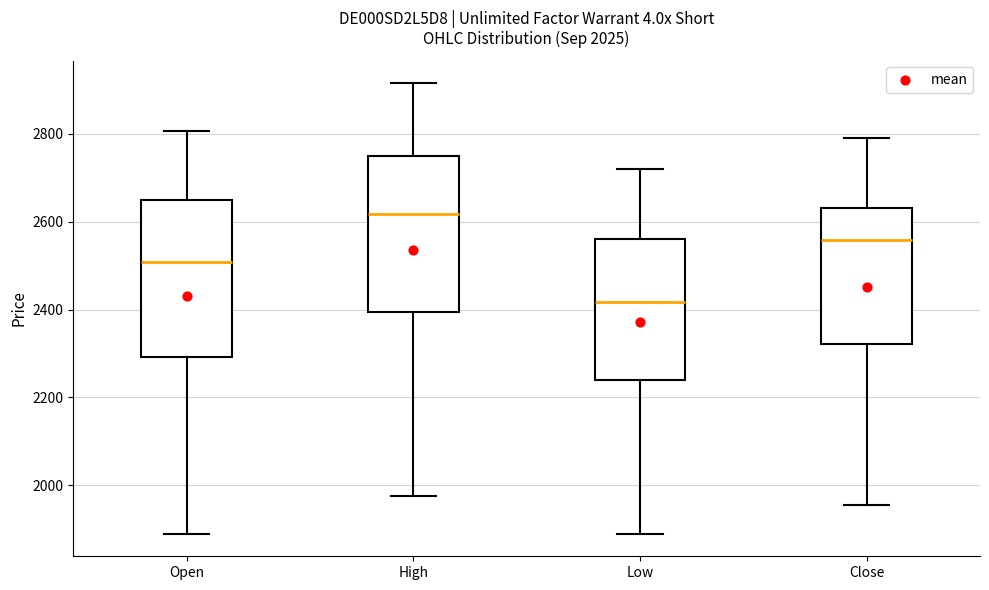

Which box's median line is the highest?

High